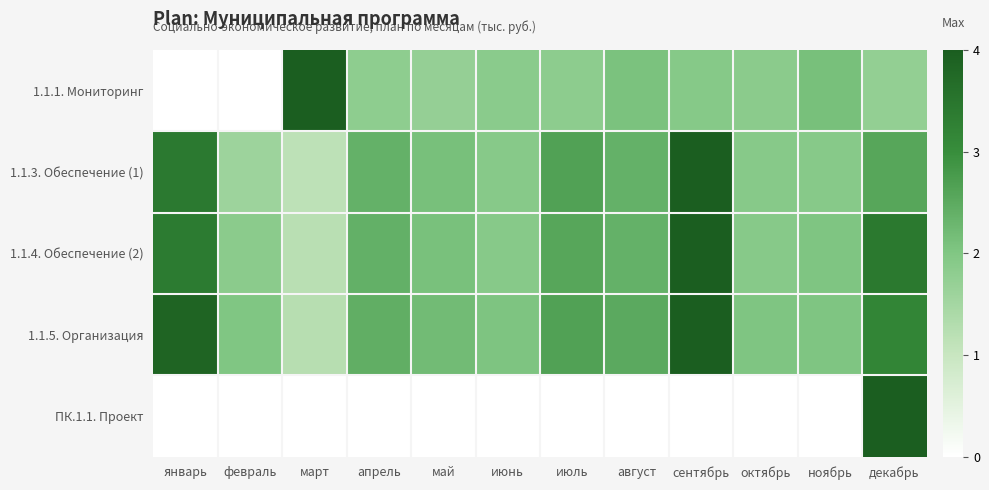

What is the difference between the highest and lowest values at апрель?

2.4